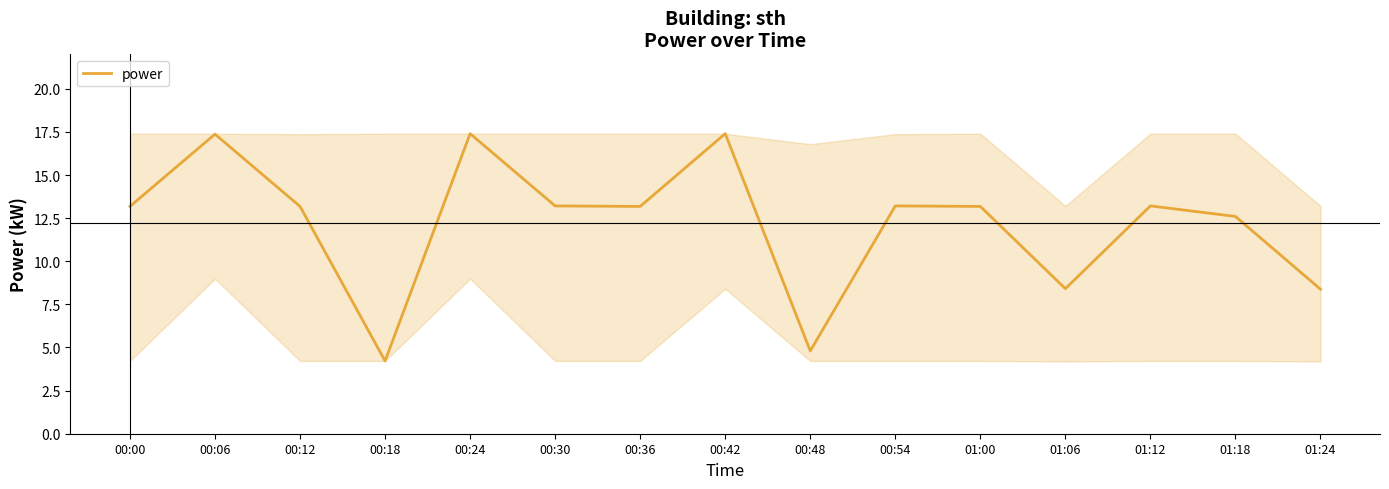

What position from the left is 01:00?

11